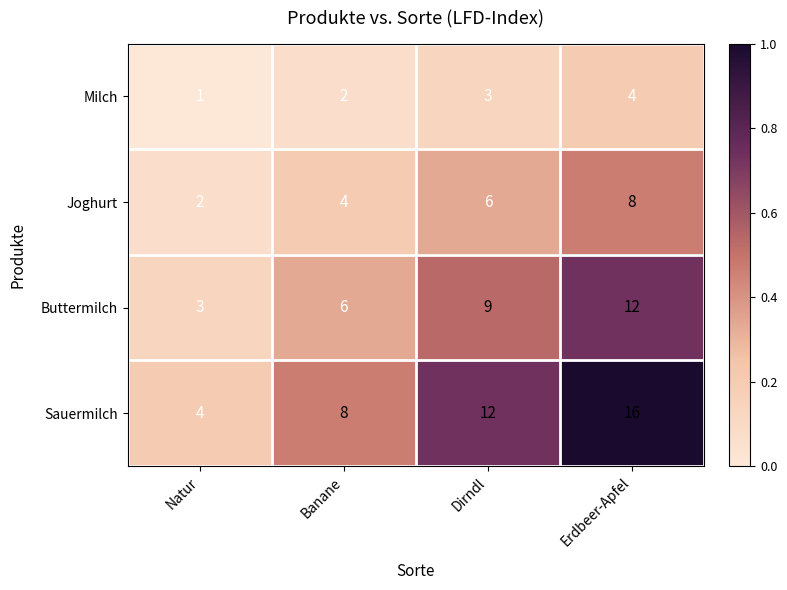

What is the total value across all series at Dirndl?

30